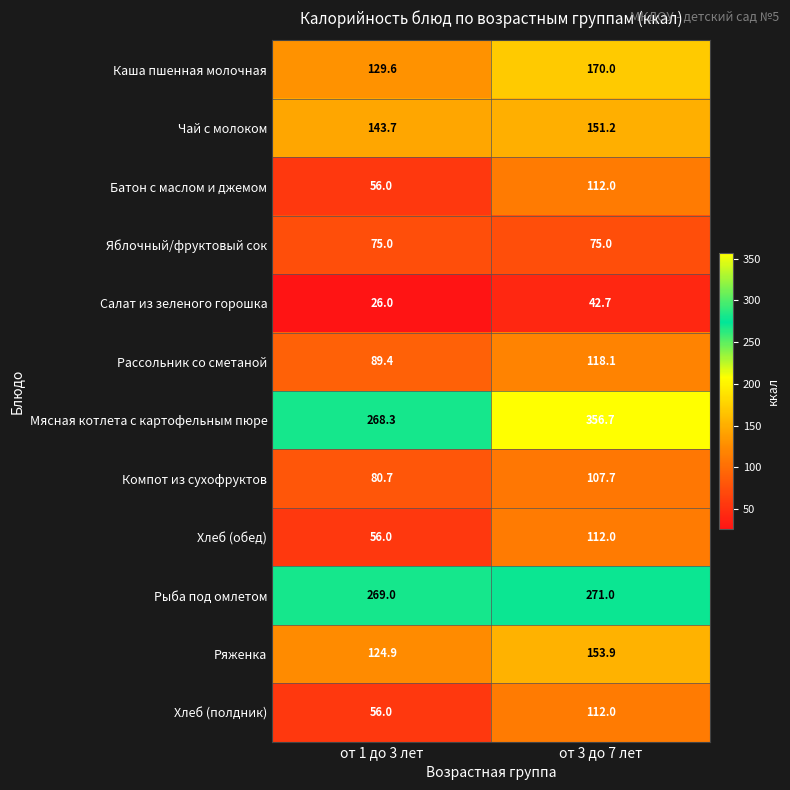

List the labels in order of Мясная котлета с картофельным пюре value, smallest first.

от 1 до 3 лет, от 3 до 7 лет